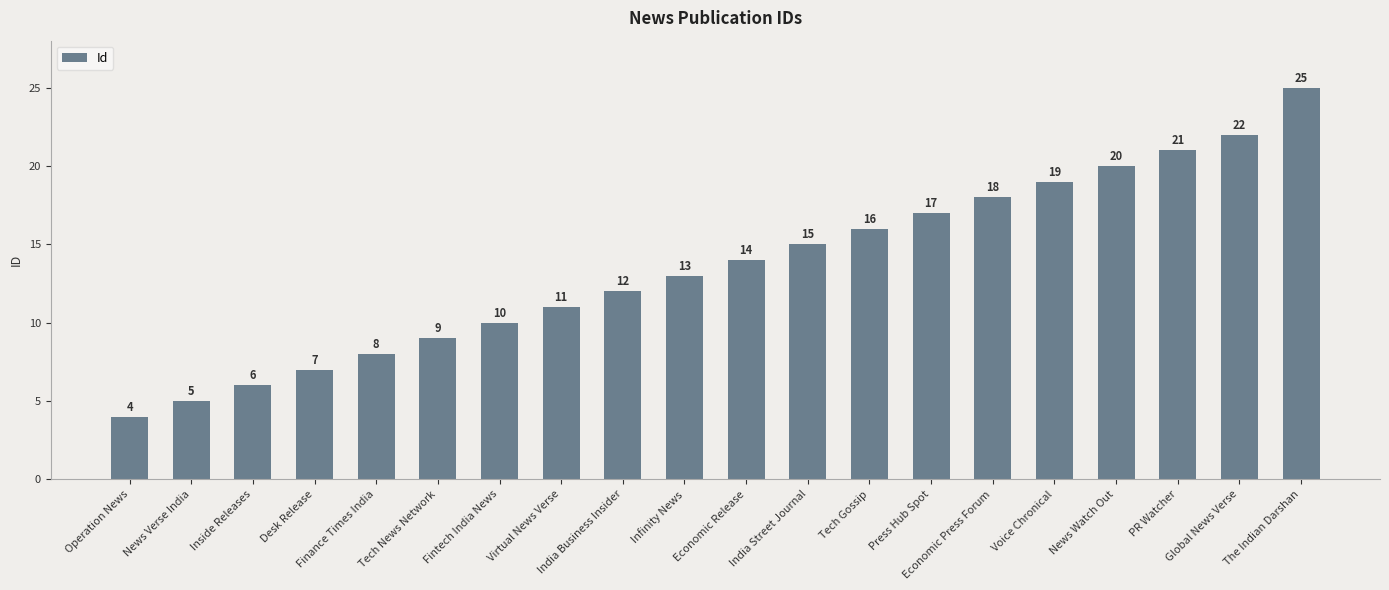

At which category does the chart reach its minimum across all series?

Operation News